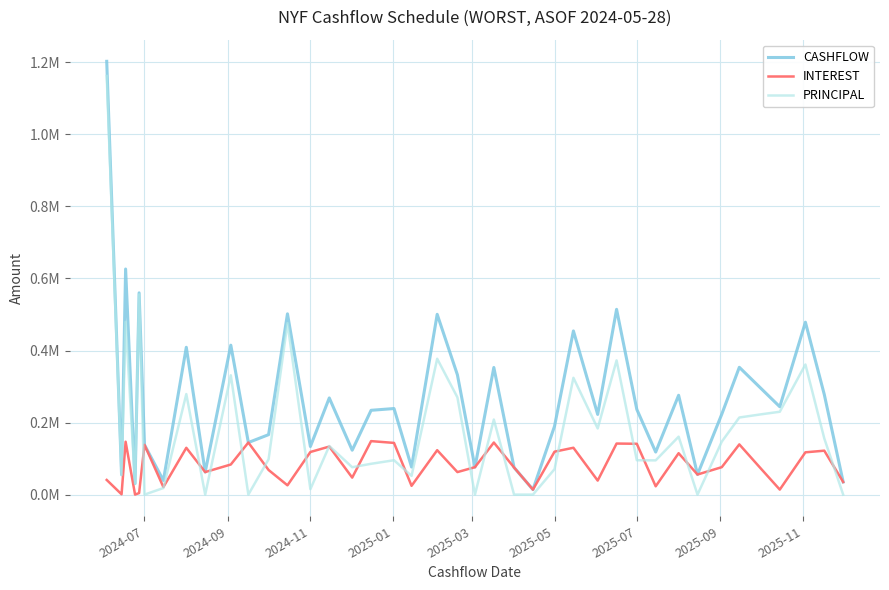

Does the chart have visible grid lines?

Yes